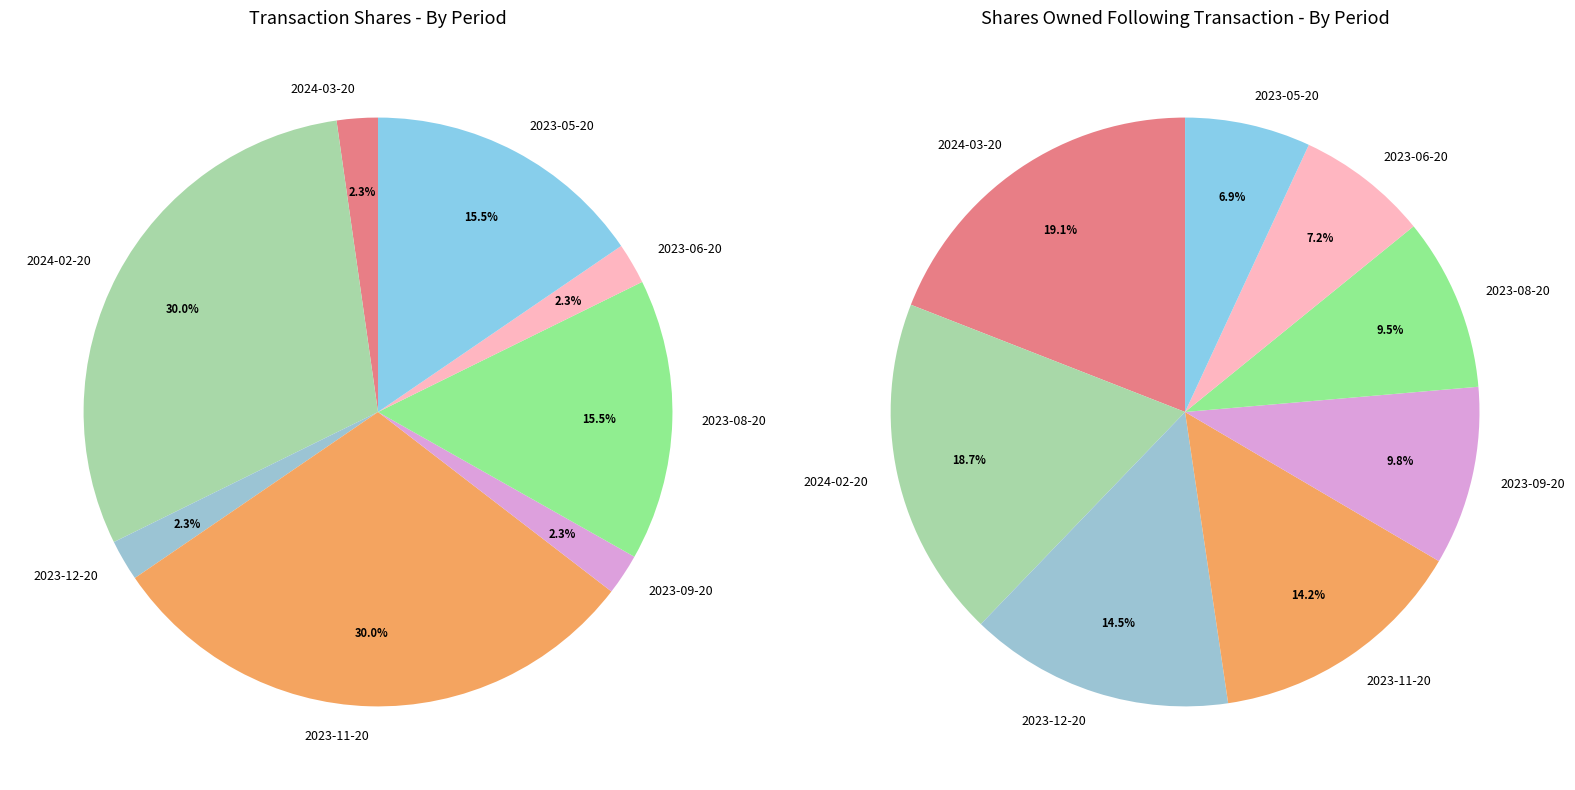

To the nearest percent, what portion does 2023-11-20 represent?

30%